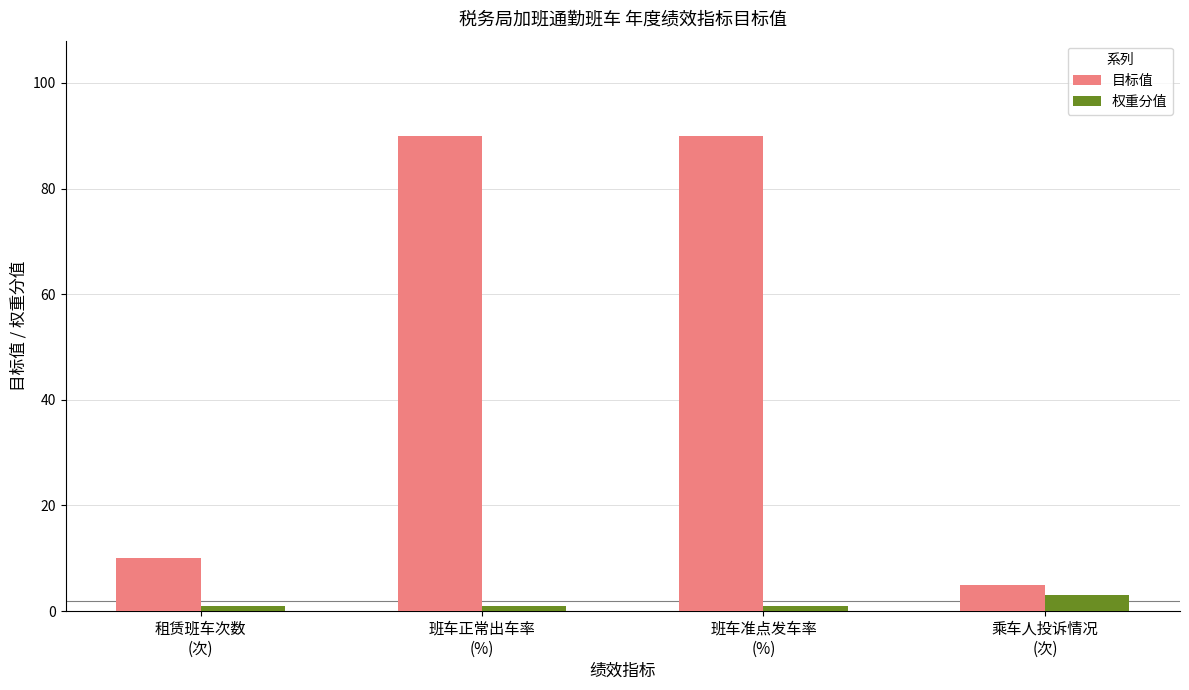

The value of 目标值 at 班车正常出车率
(%) is 90. True or false?

True